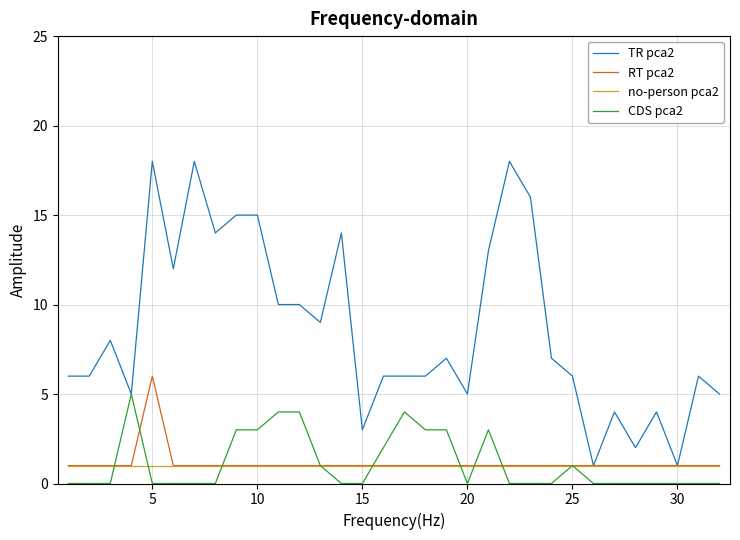

Which series has the largest total across all categories?

TR pca2